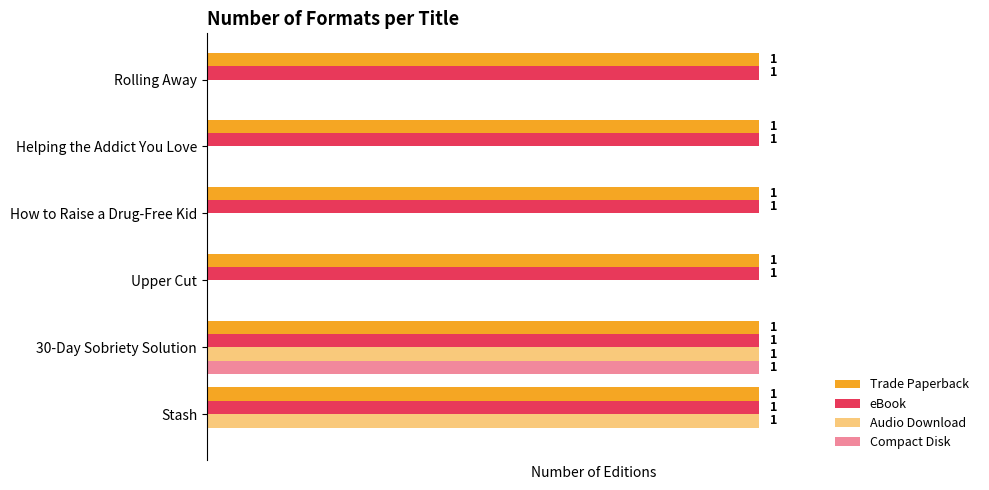

Which series has the widest spread of values?

Audio Download